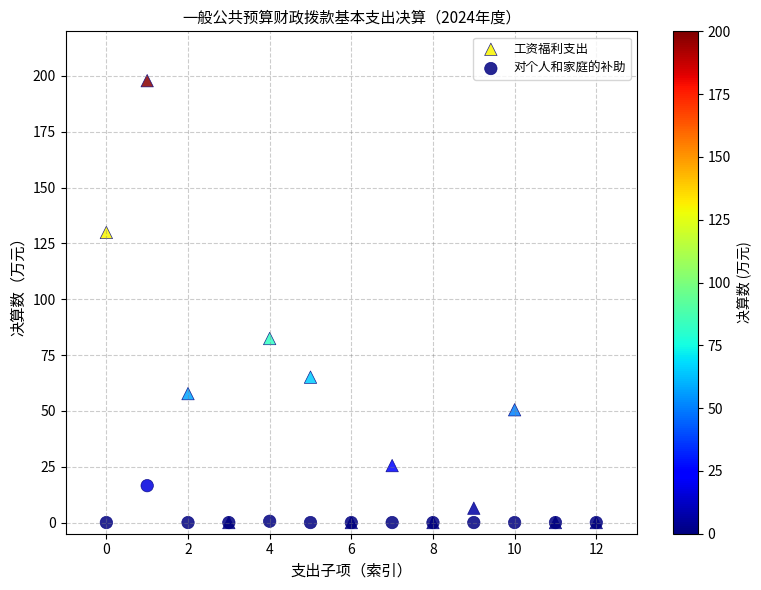

In the 工资福利支出 series, what Y value is closest to 98?

82.4